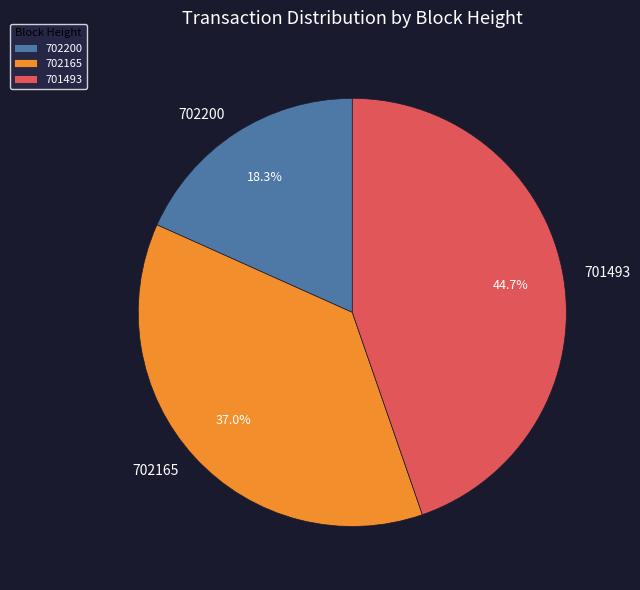

To the nearest percent, what is the average slice percentage?

33%